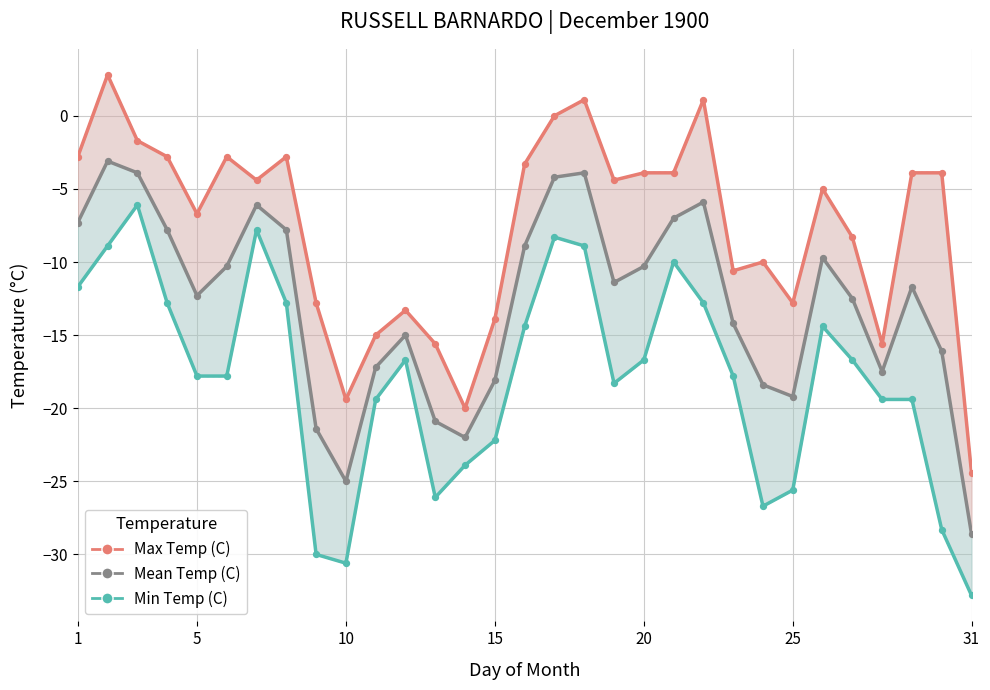

At how many categories does at least one series exceed -28?

31